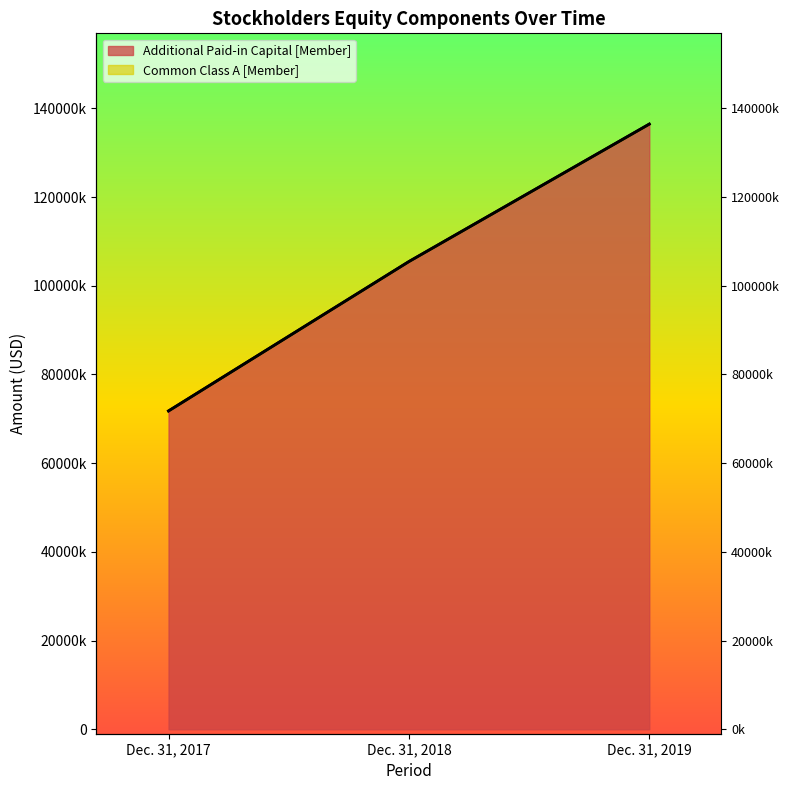

The value at Dec. 31, 2018 is 44099964. True or false?

False